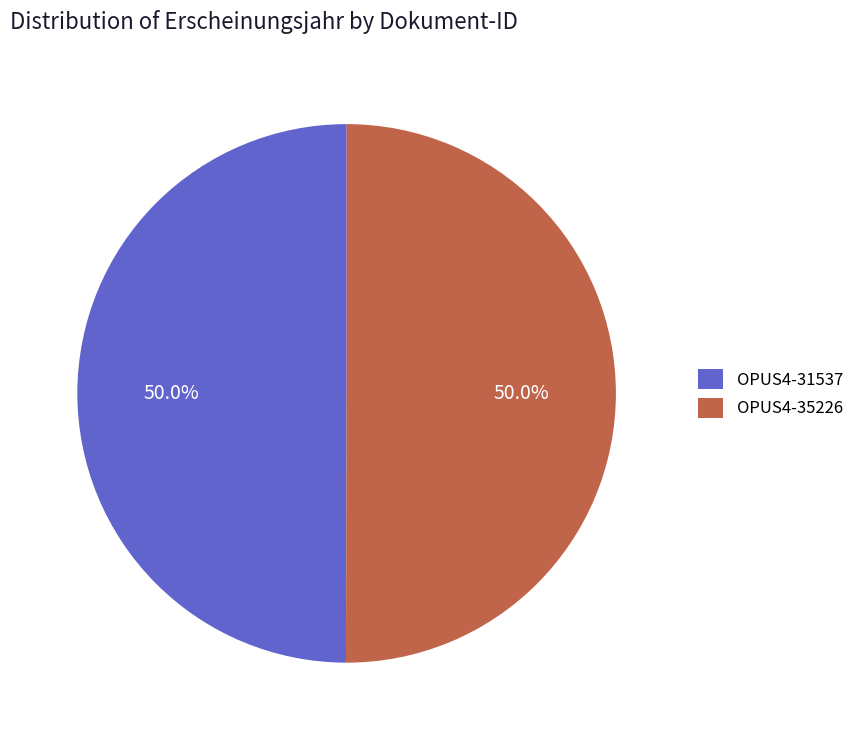

What is the ratio of the value at OPUS4-31537 to the value at OPUS4-35226?

1.0